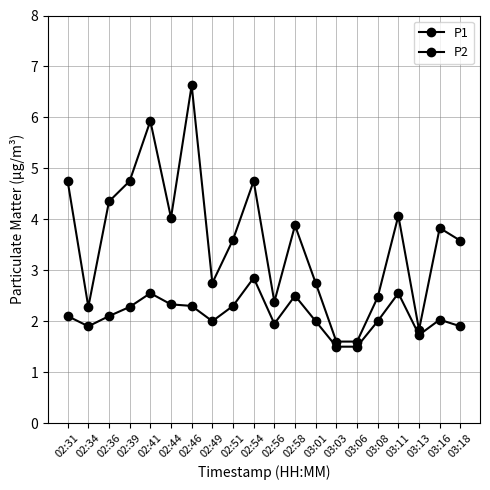

Is this an area chart (filled region under the line)?

No